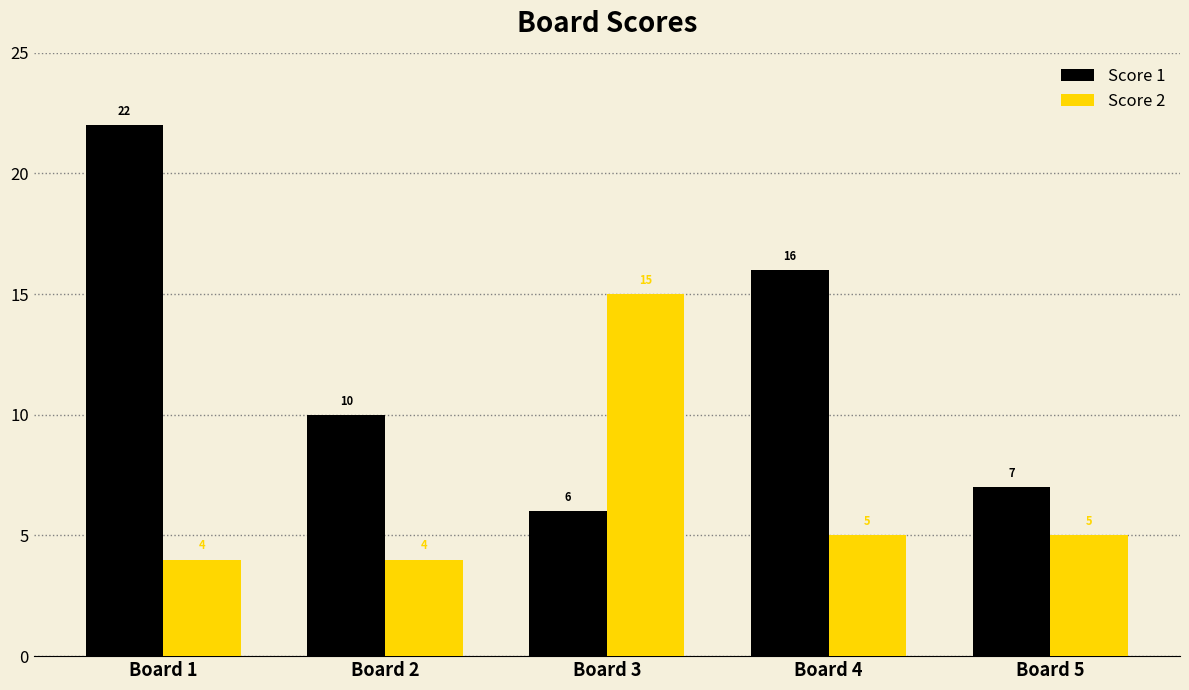

The value of Score 1 at Board 1 is 15. True or false?

False